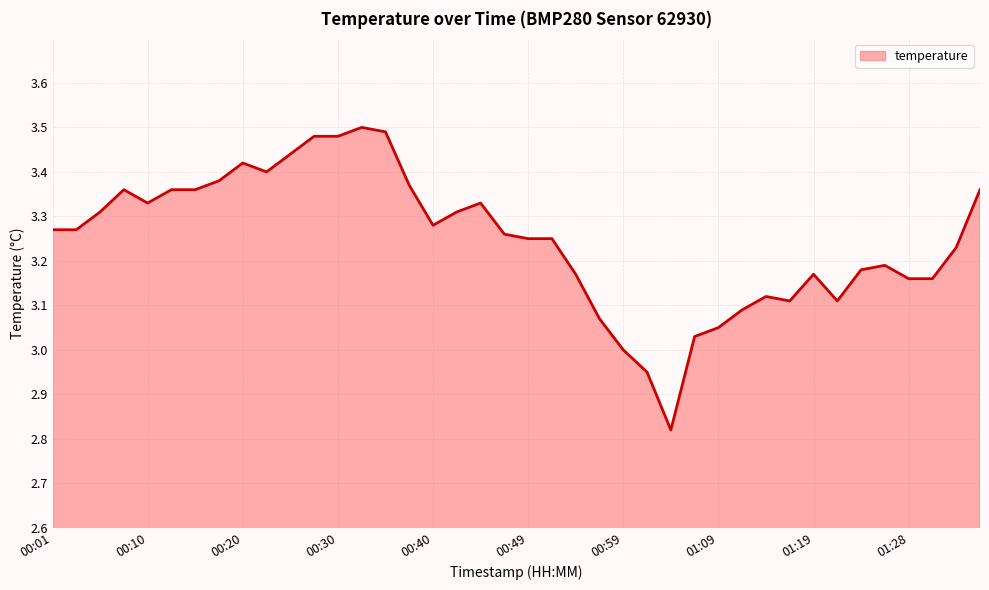

What is the difference between the maximum and minimum values?

0.7